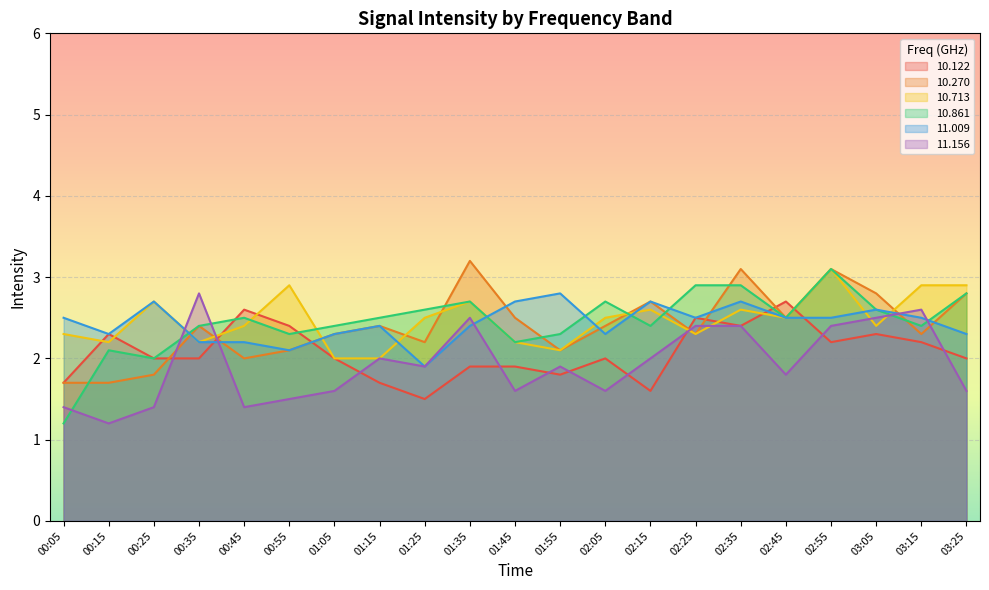

Rank the series at 01:35 from lowest to highest value.

 10.122,  11.009,  11.156,  10.713,  10.861,  10.270